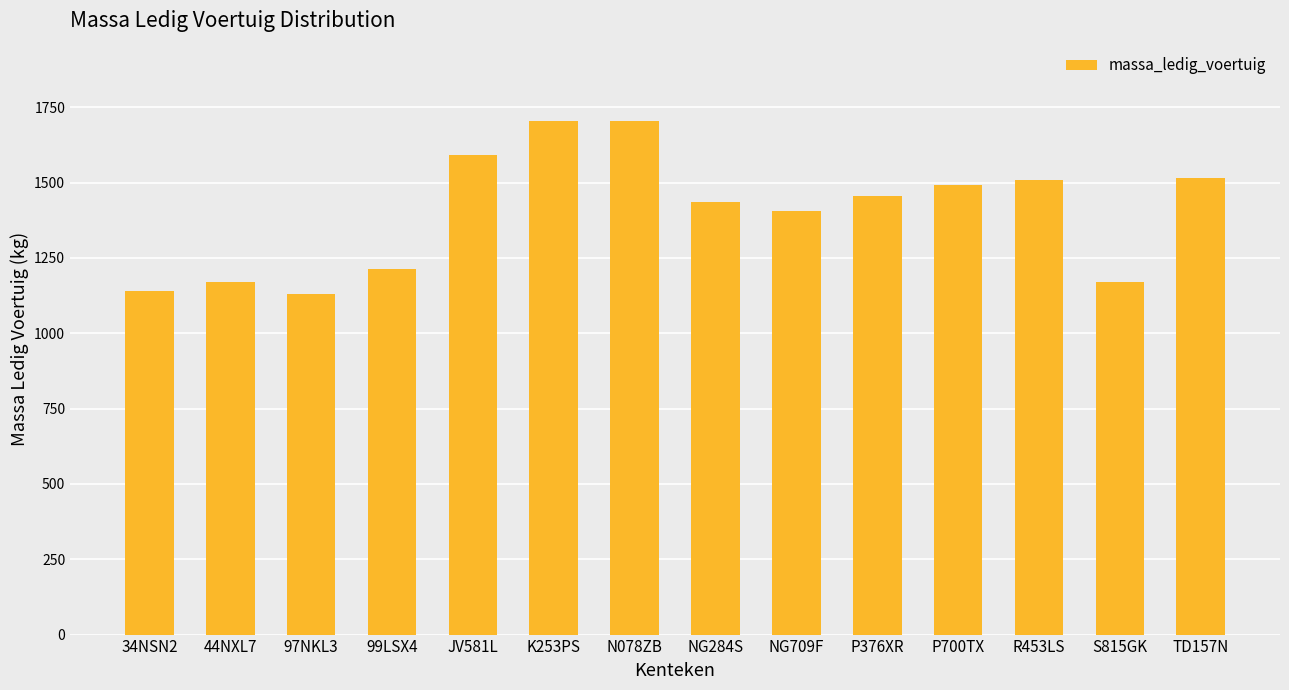

Count the number of categories in the chart.

14